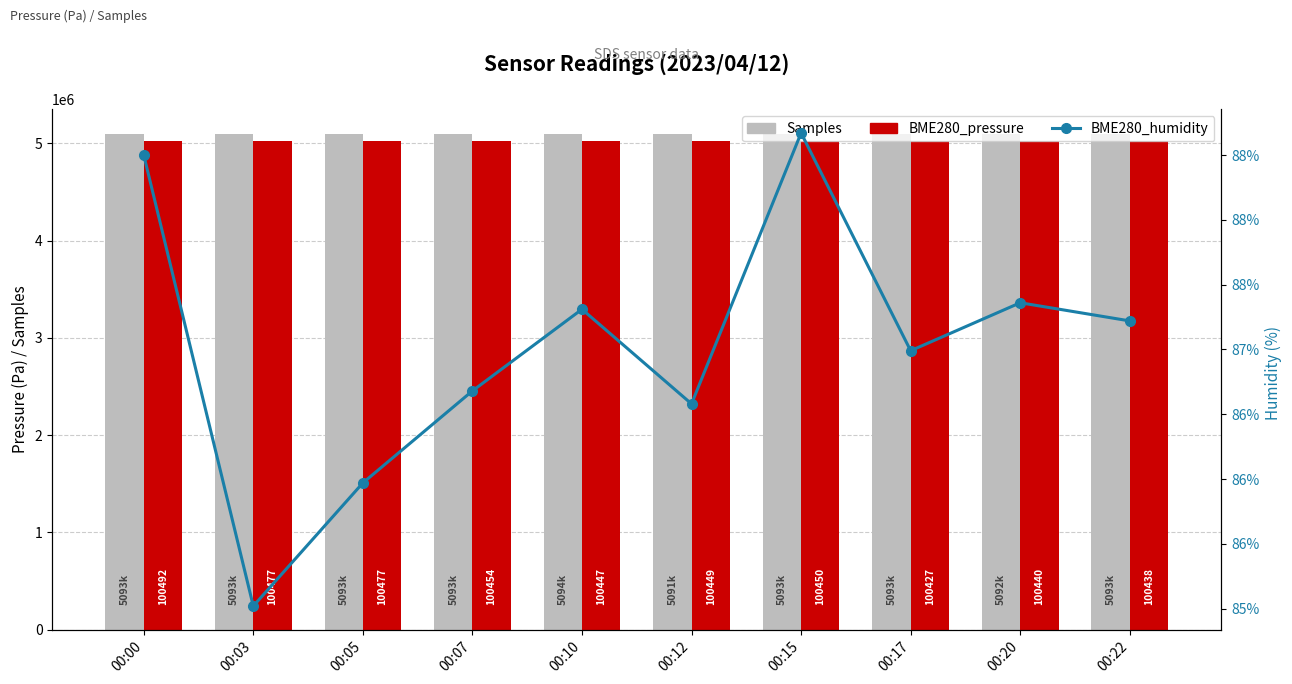

How many values in the BME280_pressure (×50) series are below 5022476?

5